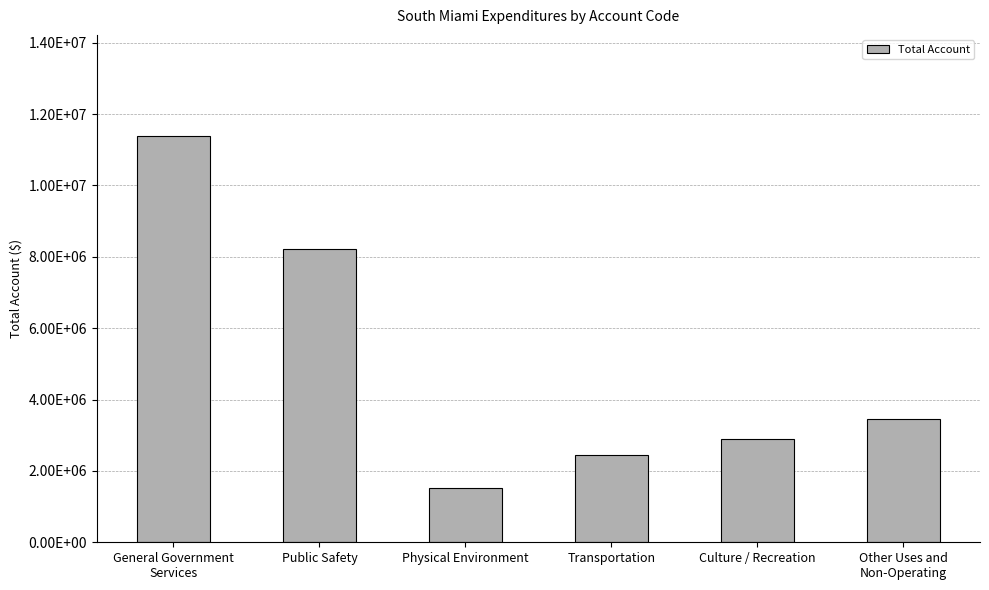

Where does the data first go above 3443015?

General Government
Services